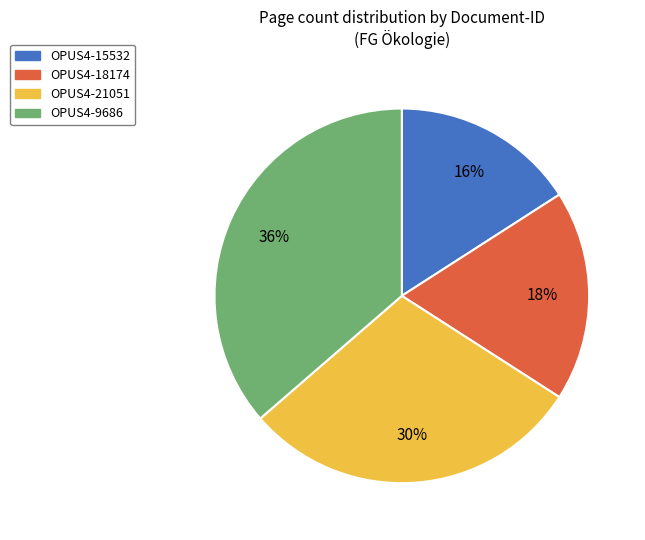

What is the largest slice in the pie chart?

OPUS4-9686